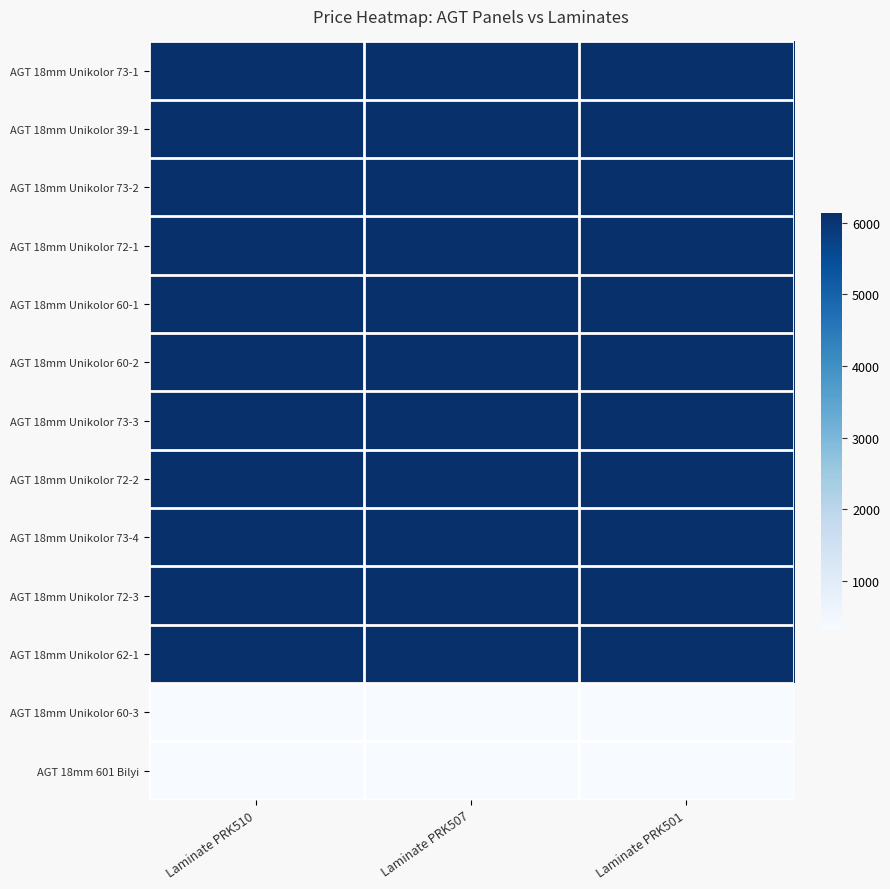

How many series are shown in this chart?

13